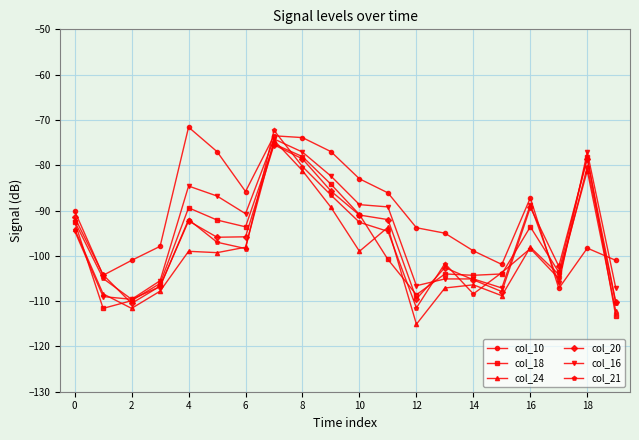

In col_21, how many points are higher than both neighbors (excluding endpoints)?

5